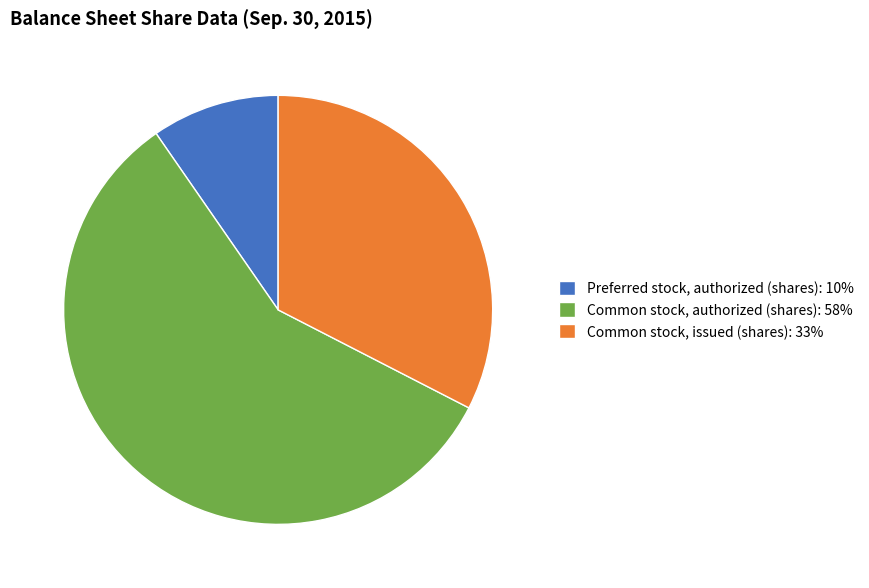

Combined, do Common stock, authorized (shares): 58% and Common stock, issued (shares): 33% account for over 50%?

Yes